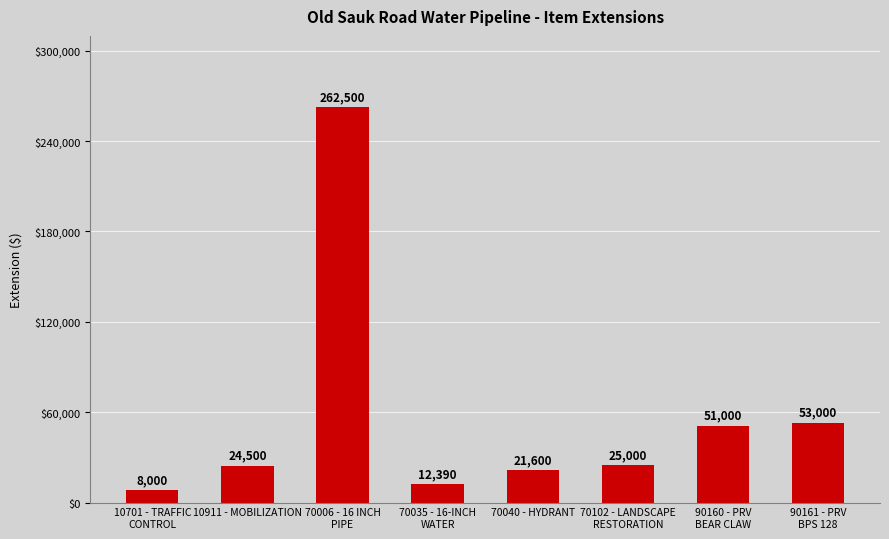

What is the difference between the values at 10701 - TRAFFIC
CONTROL and 10911 - MOBILIZATION?

16500